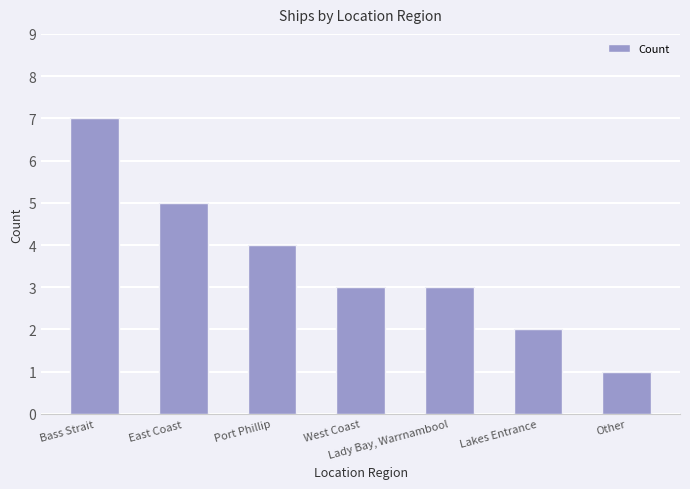

What is the smallest value displayed?

1